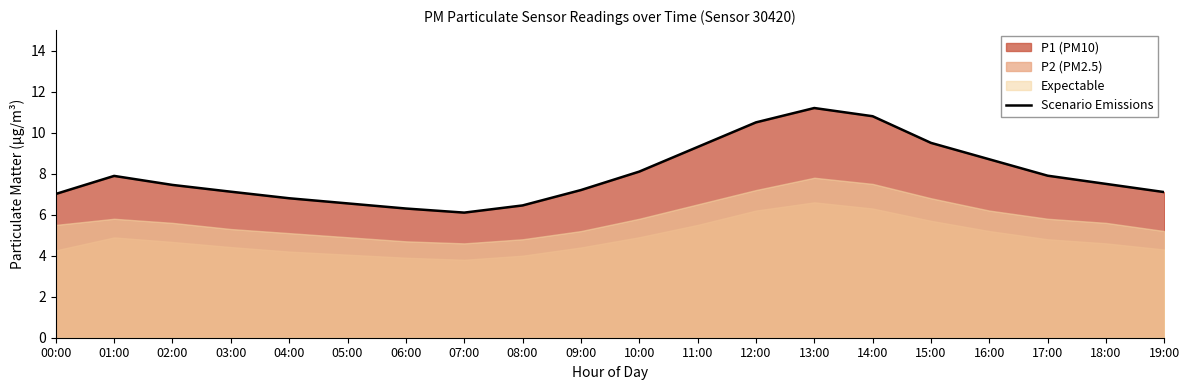

How many interior local peaks (higher than both neighbors) does the data have?

2